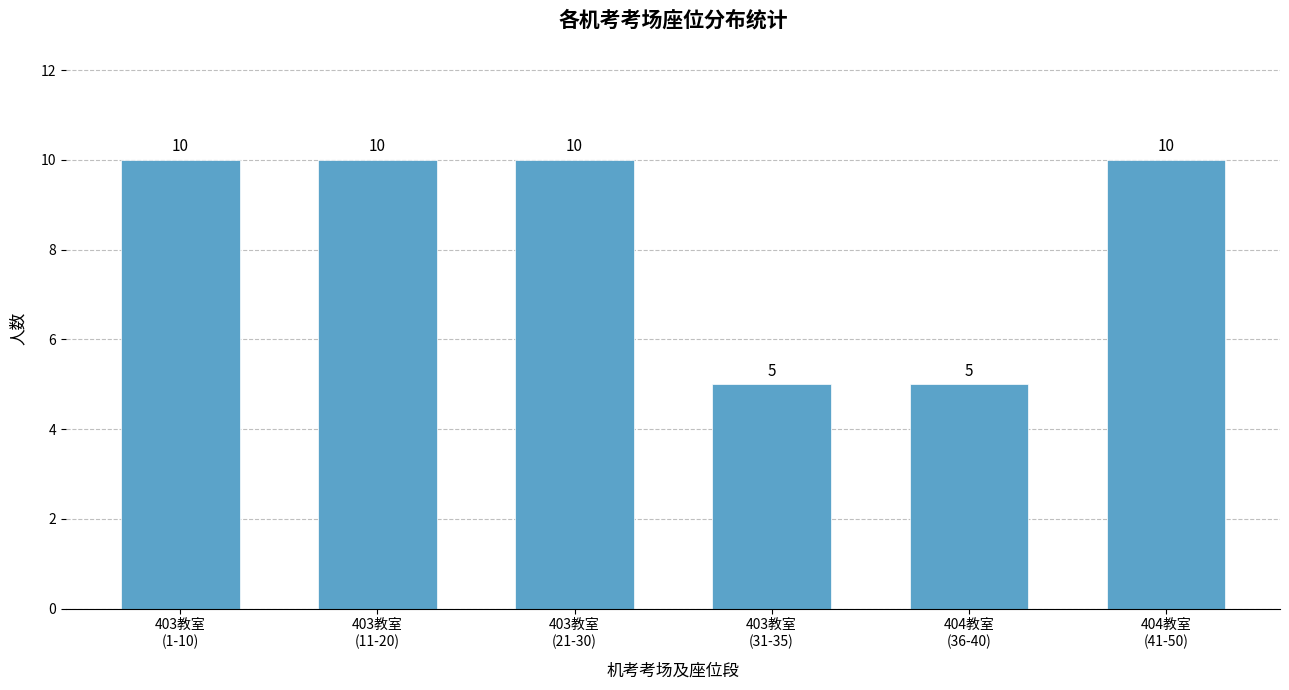

Reading left to right, list all the values displayed in this chart.

10	10	10	5	5	10